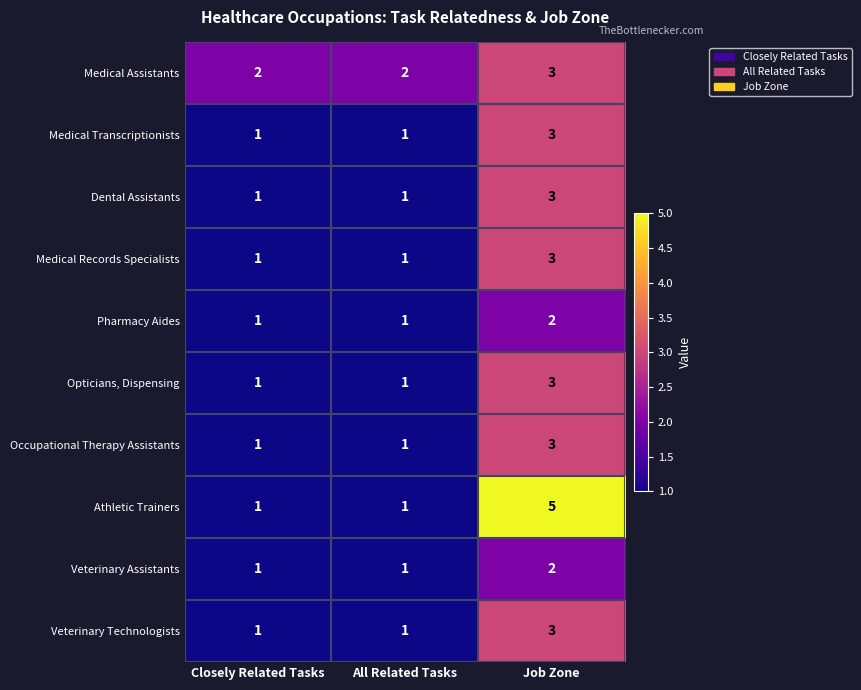

How many categories are shown in the chart?

3